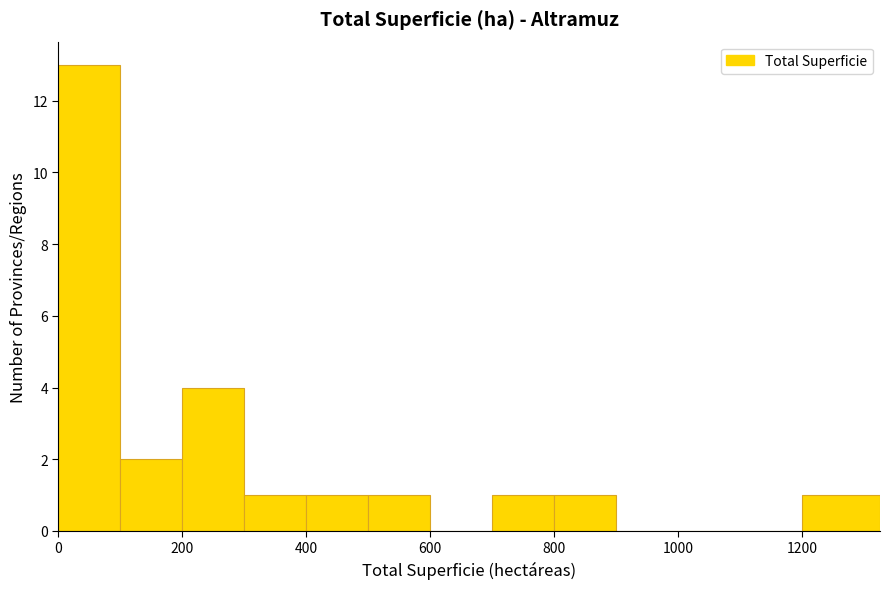

Which range on the x-axis has the tallest bar?

0 to 100